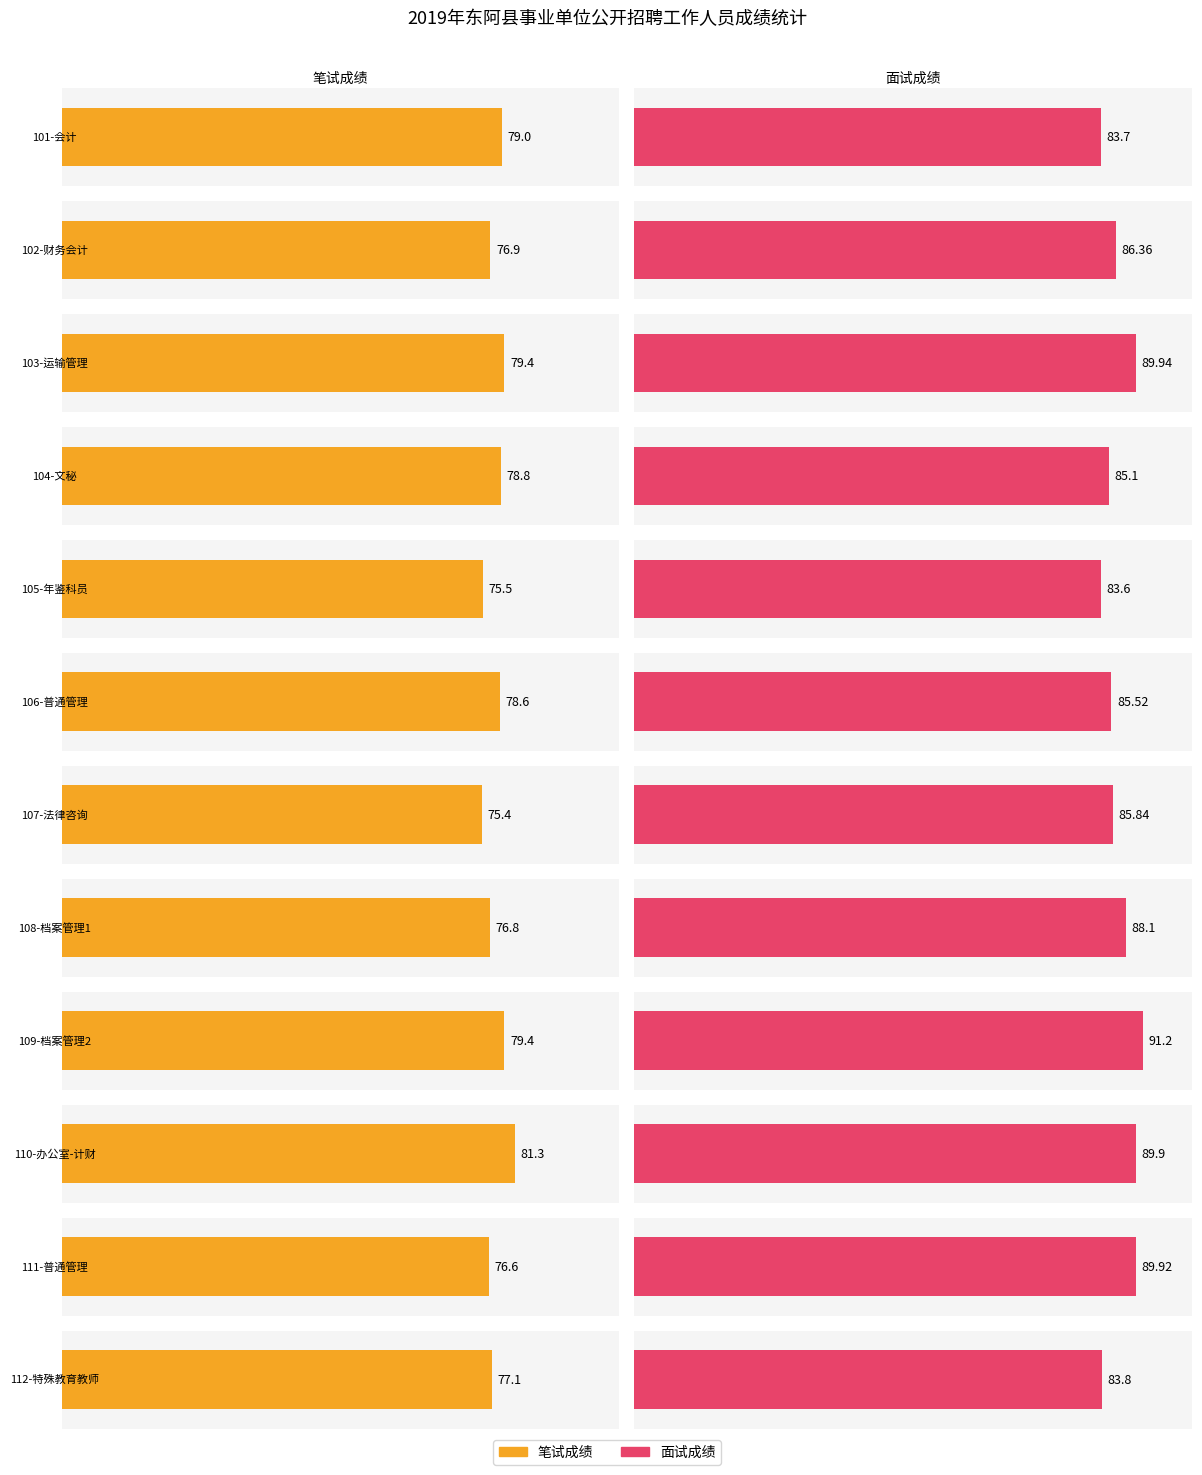

What is the difference between the highest and lowest values at 106-普通管理?

6.9